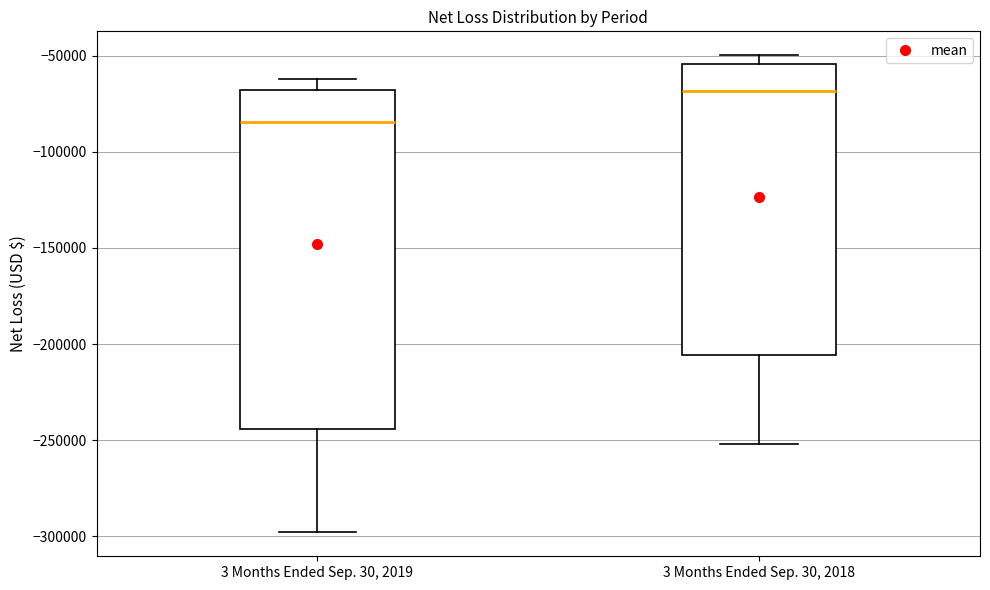

Reading left to right, read every box against the y-axis: the position of its median line, the range the box covers, and the ends of its whiskers. The values are not printed on the chart, so give them approximately, as read against the axis.

3 Months Ended Sep. 30, 2019: median -85000, box -245000 to -70000, whiskers -300000 to -60000
3 Months Ended Sep. 30, 2018: median -70000, box -205000 to -55000, whiskers -250000 to -50000